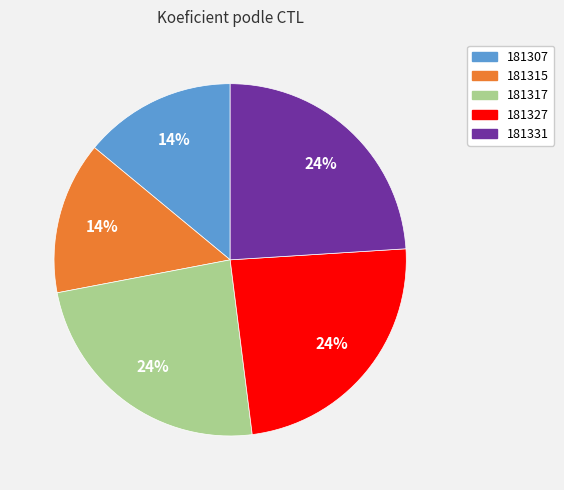

How many slices are in this pie chart?

5